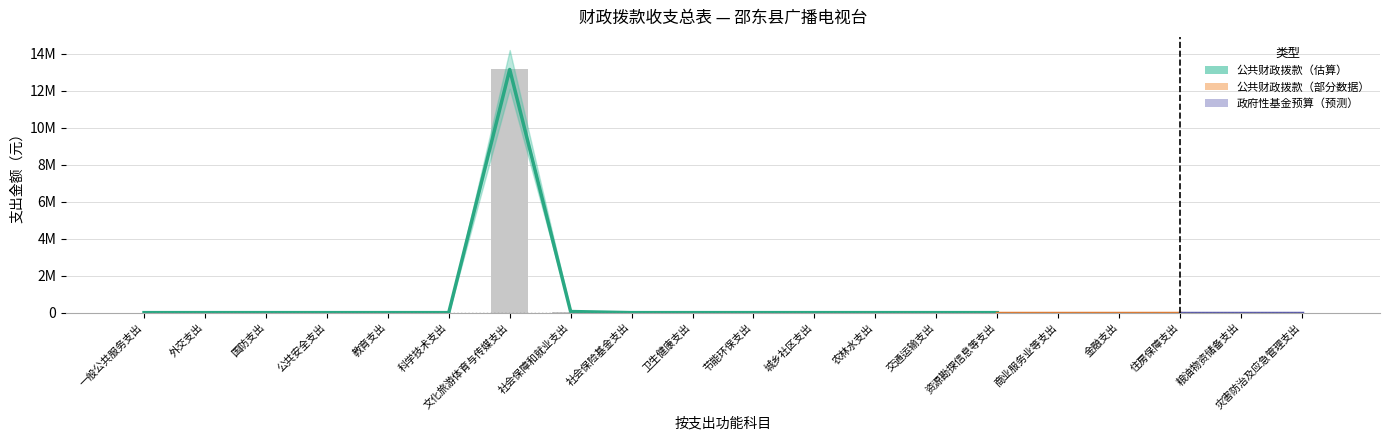

Is it true that the value at 城乡社区支出 is 0?

True